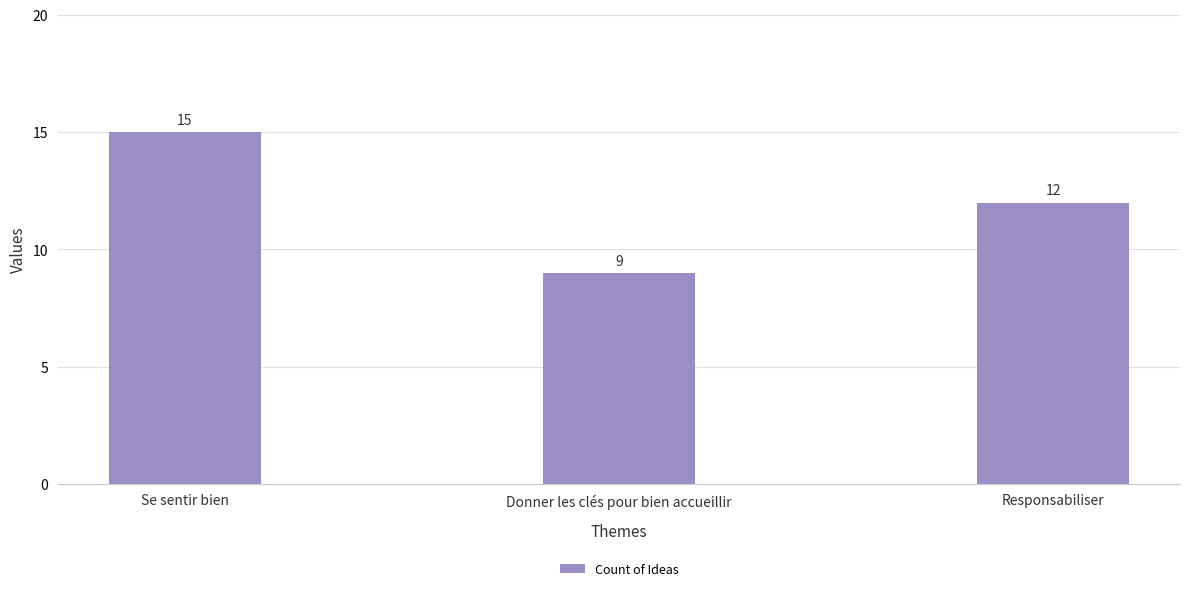

Reading left to right, extract all data points from this chart.

15	9	12